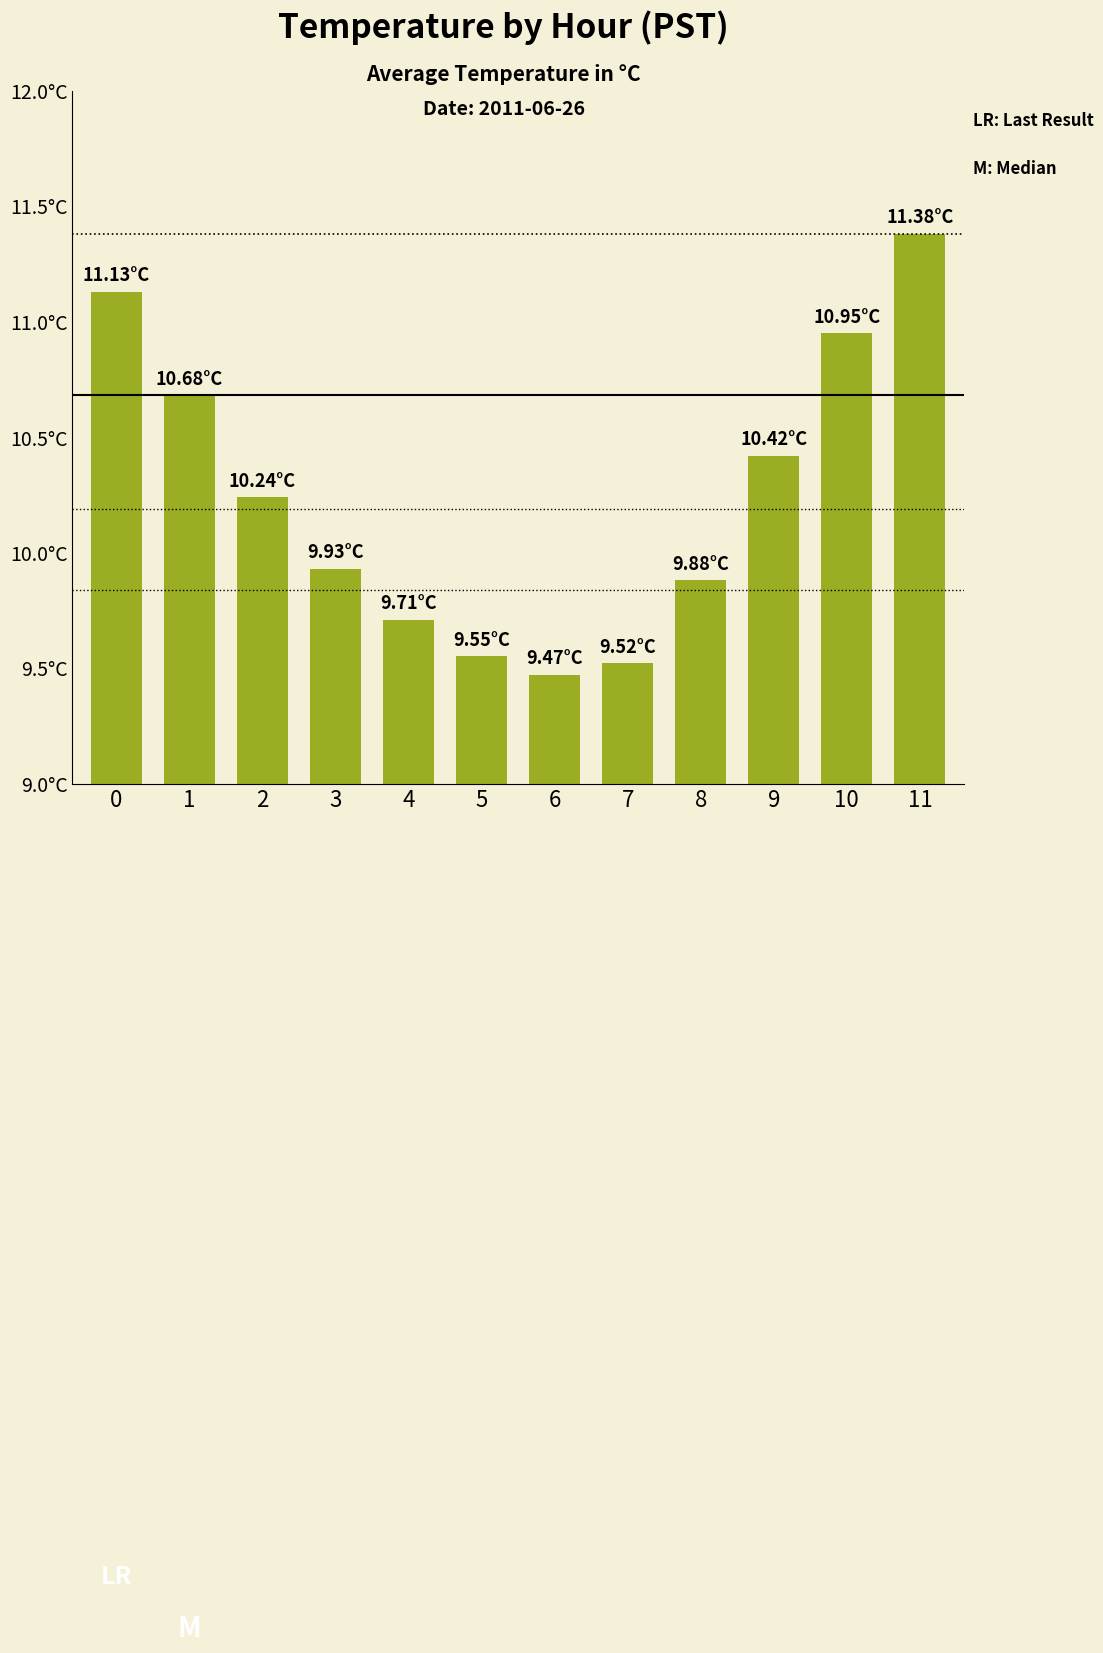

What is the greatest value displayed?

11.4